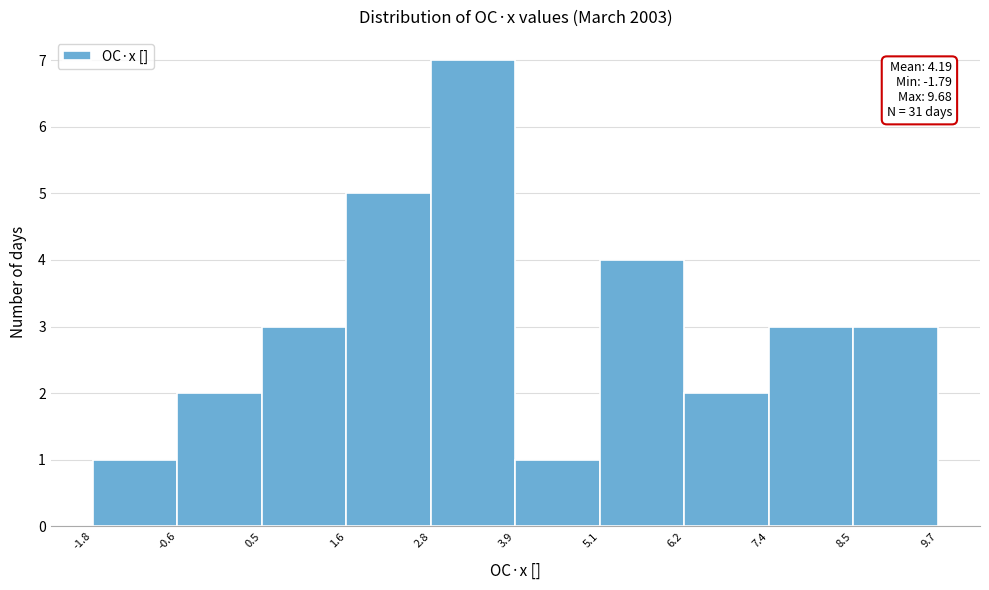

Which range on the x-axis has the tallest bar?

2.8 to 3.9